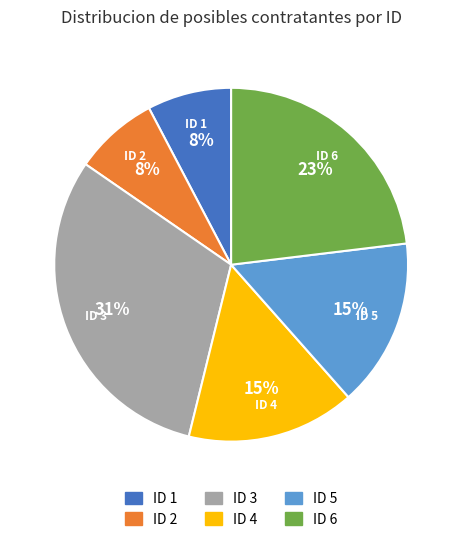

To the nearest percent, what portion does ID 2 represent?

8%